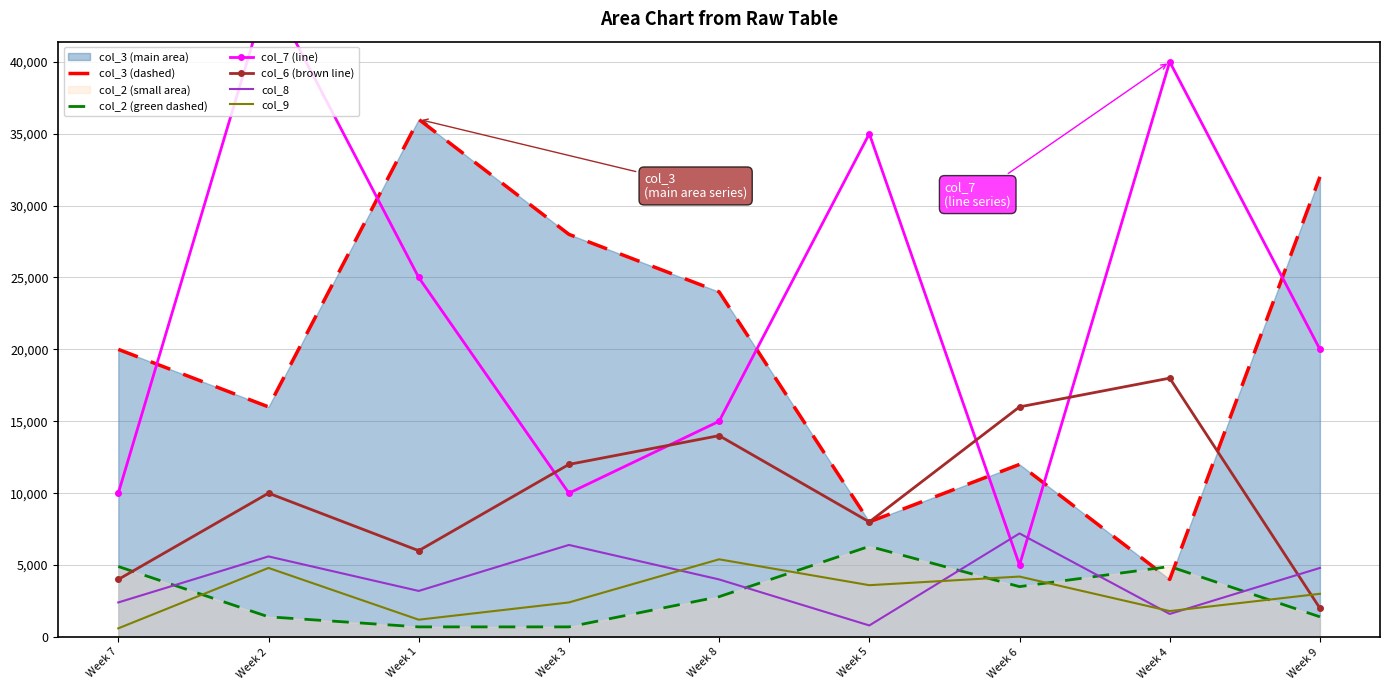

Which series has the largest total across all categories?

col_7 (line)